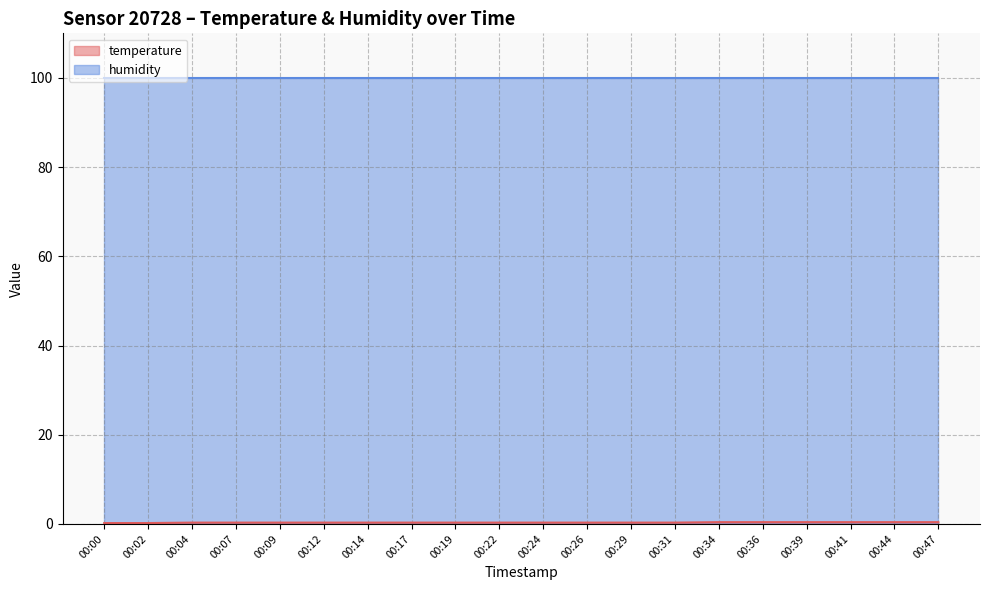

Which has a higher value, 00:47 or 00:26?

00:47